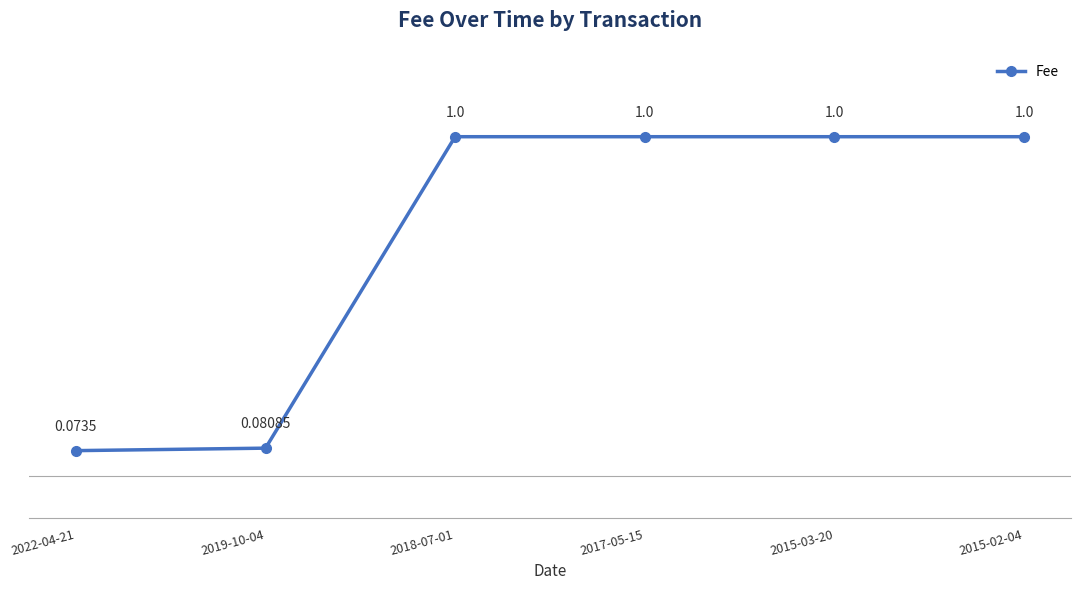

True or false: the data has more than 1 interior local peaks.

False